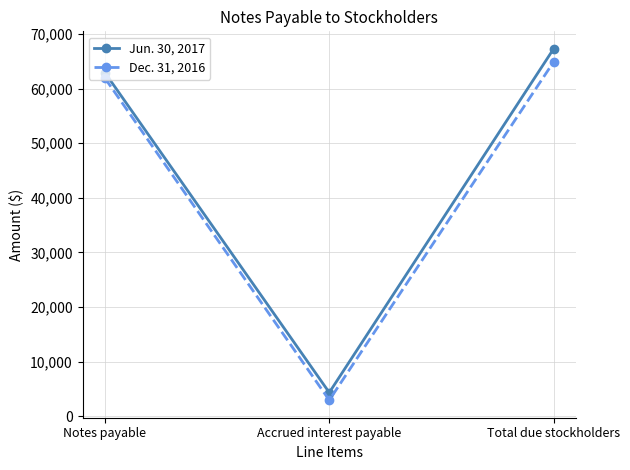

Which series has the widest spread of values?

Jun. 30, 2017